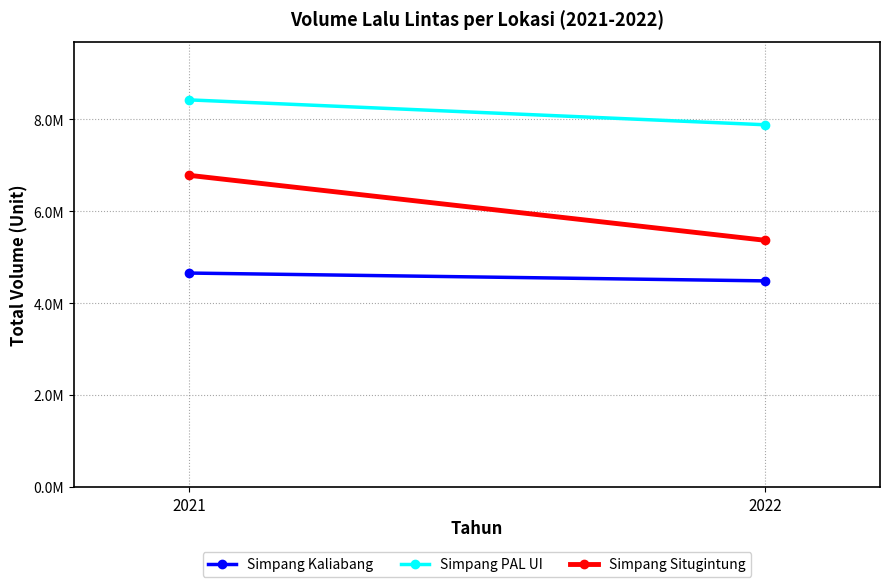

What is the sum of the Simpang Kaliabang values at 2022 and 2021?

9143569